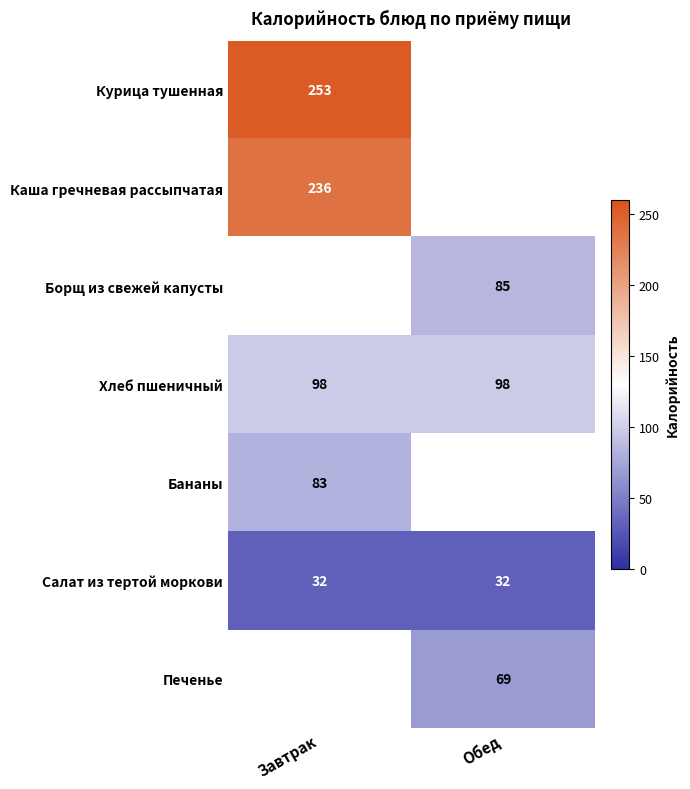

Is the value of Борщ из свежей капусты at Обед greater than the value of Хлеб пшеничный at Обед?

No